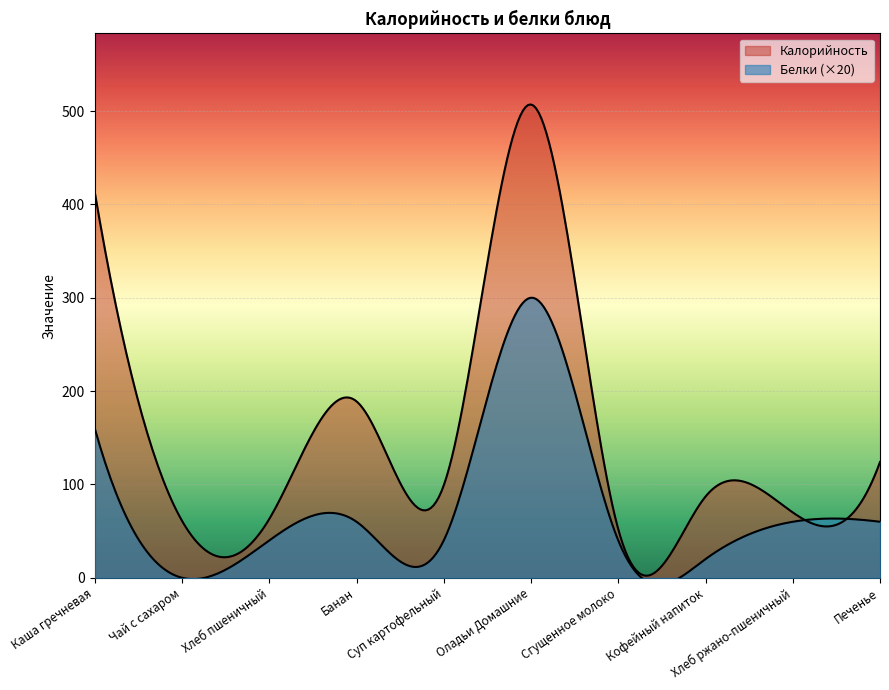

At how many categories does at least one series exceed 86?

6